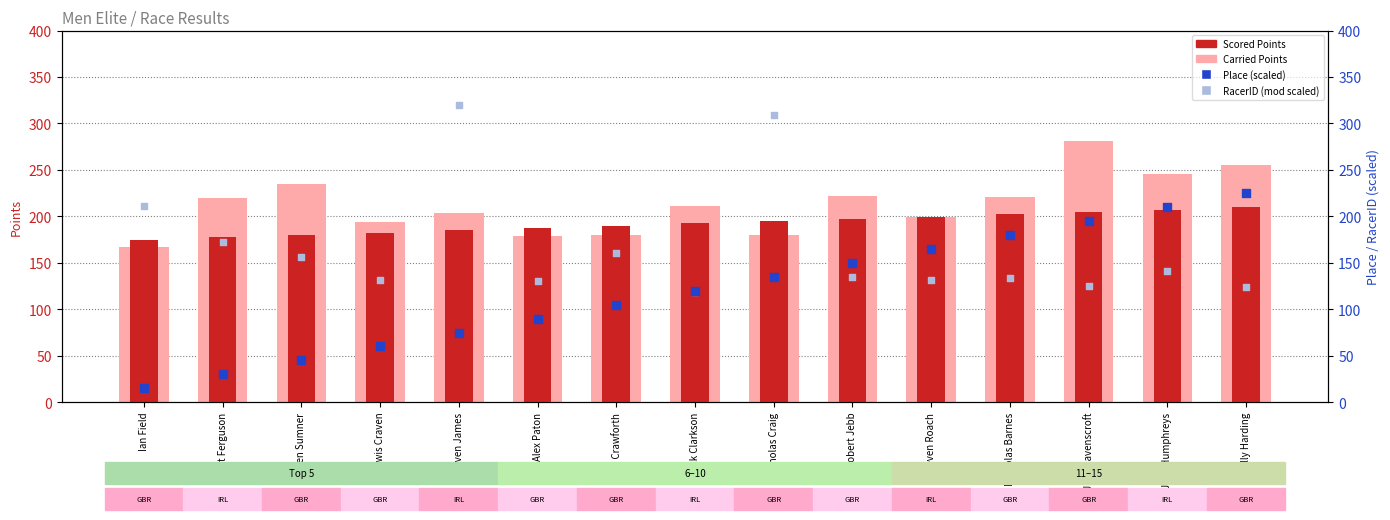

Which series reaches the minimum Y coordinate?

Place (scaled)